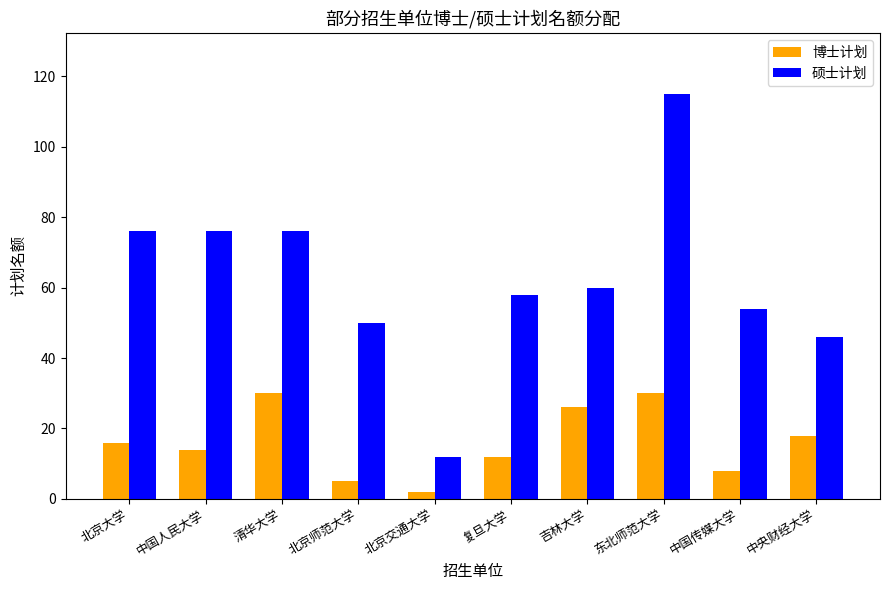

What is the highest value of the 博士计划 series?

30